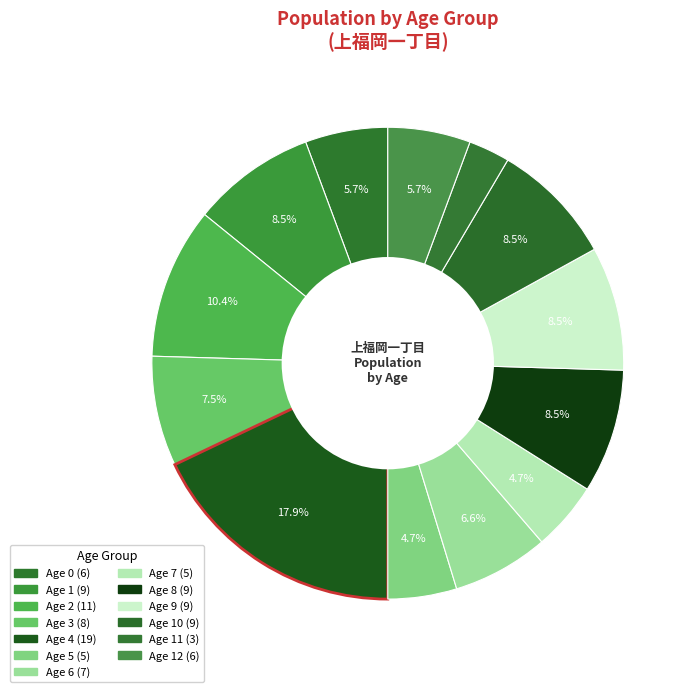

Rank the categories by value from highest to lowest.

4, 2, 1, 8, 9, 10, 3, 6, 0, 12, 5, 7, 11